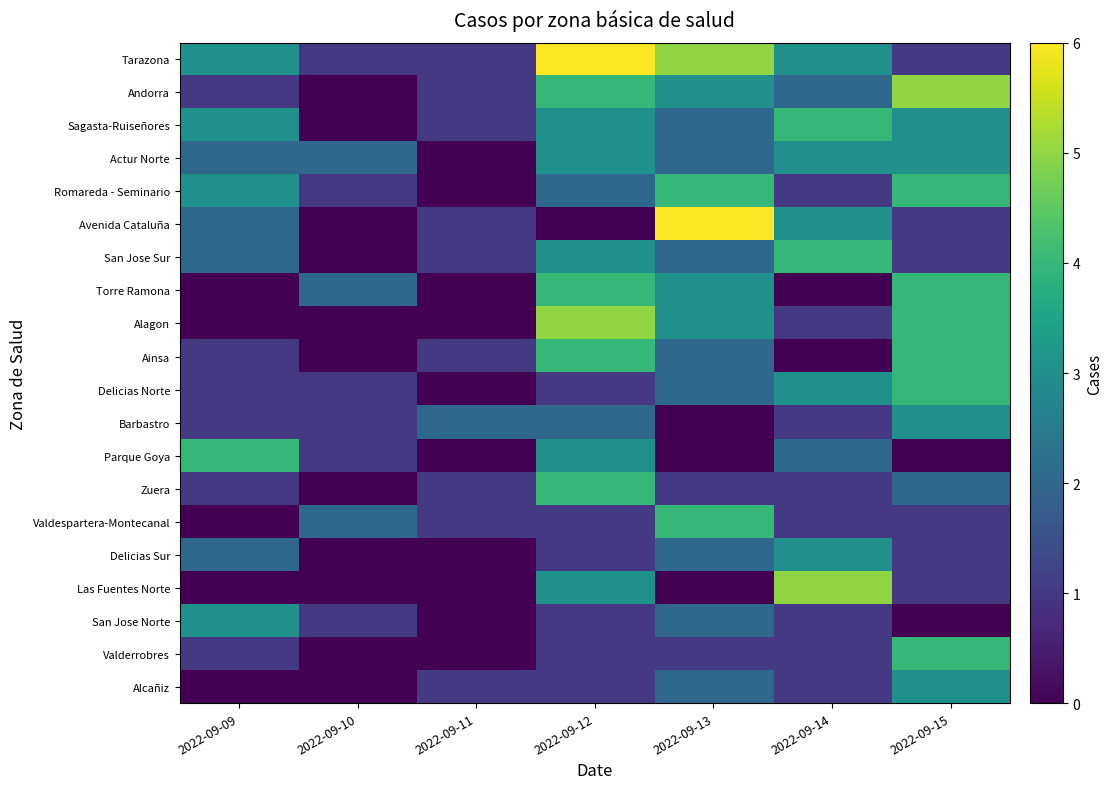

Reading right to left, extract all data points from this chart.

Tarazona: 2022-09-15=1	2022-09-14=3	2022-09-13=5	2022-09-12=6	2022-09-11=1	2022-09-10=1	2022-09-09=3
Andorra: 2022-09-15=5	2022-09-14=2	2022-09-13=3	2022-09-12=4	2022-09-11=1	2022-09-10=0	2022-09-09=1
Sagasta-Ruiseñores: 2022-09-15=3	2022-09-14=4	2022-09-13=2	2022-09-12=3	2022-09-11=1	2022-09-10=0	2022-09-09=3
Actur Norte: 2022-09-15=3	2022-09-14=3	2022-09-13=2	2022-09-12=3	2022-09-11=0	2022-09-10=2	2022-09-09=2
Romareda - Seminario: 2022-09-15=4	2022-09-14=1	2022-09-13=4	2022-09-12=2	2022-09-11=0	2022-09-10=1	2022-09-09=3
Avenida Cataluña: 2022-09-15=1	2022-09-14=3	2022-09-13=6	2022-09-12=0	2022-09-11=1	2022-09-10=0	2022-09-09=2
San Jose Sur: 2022-09-15=1	2022-09-14=4	2022-09-13=2	2022-09-12=3	2022-09-11=1	2022-09-10=0	2022-09-09=2
Torre Ramona: 2022-09-15=4	2022-09-14=0	2022-09-13=3	2022-09-12=4	2022-09-11=0	2022-09-10=2	2022-09-09=0
Alagon: 2022-09-15=4	2022-09-14=1	2022-09-13=3	2022-09-12=5	2022-09-11=0	2022-09-10=0	2022-09-09=0
Ainsa: 2022-09-15=4	2022-09-14=0	2022-09-13=2	2022-09-12=4	2022-09-11=1	2022-09-10=0	2022-09-09=1
Delicias Norte: 2022-09-15=4	2022-09-14=3	2022-09-13=2	2022-09-12=1	2022-09-11=0	2022-09-10=1	2022-09-09=1
Barbastro: 2022-09-15=3	2022-09-14=1	2022-09-13=0	2022-09-12=2	2022-09-11=2	2022-09-10=1	2022-09-09=1
Parque Goya: 2022-09-15=0	2022-09-14=2	2022-09-13=0	2022-09-12=3	2022-09-11=0	2022-09-10=1	2022-09-09=4
Zuera: 2022-09-15=2	2022-09-14=1	2022-09-13=1	2022-09-12=4	2022-09-11=1	2022-09-10=0	2022-09-09=1
Valdespartera-Montecanal: 2022-09-15=1	2022-09-14=1	2022-09-13=4	2022-09-12=1	2022-09-11=1	2022-09-10=2	2022-09-09=0
Delicias Sur: 2022-09-15=1	2022-09-14=3	2022-09-13=2	2022-09-12=1	2022-09-11=0	2022-09-10=0	2022-09-09=2
Las Fuentes Norte: 2022-09-15=1	2022-09-14=5	2022-09-13=0	2022-09-12=3	2022-09-11=0	2022-09-10=0	2022-09-09=0
San Jose Norte: 2022-09-15=0	2022-09-14=1	2022-09-13=2	2022-09-12=1	2022-09-11=0	2022-09-10=1	2022-09-09=3
Valderrobres: 2022-09-15=4	2022-09-14=1	2022-09-13=1	2022-09-12=1	2022-09-11=0	2022-09-10=0	2022-09-09=1
Alcañiz: 2022-09-15=3	2022-09-14=1	2022-09-13=2	2022-09-12=1	2022-09-11=1	2022-09-10=0	2022-09-09=0